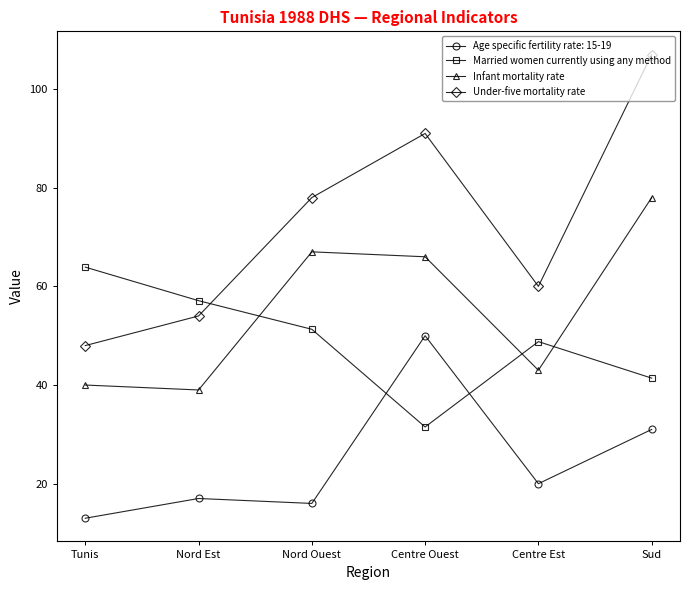

What is the sum of all Under-five mortality rate values?

438.0